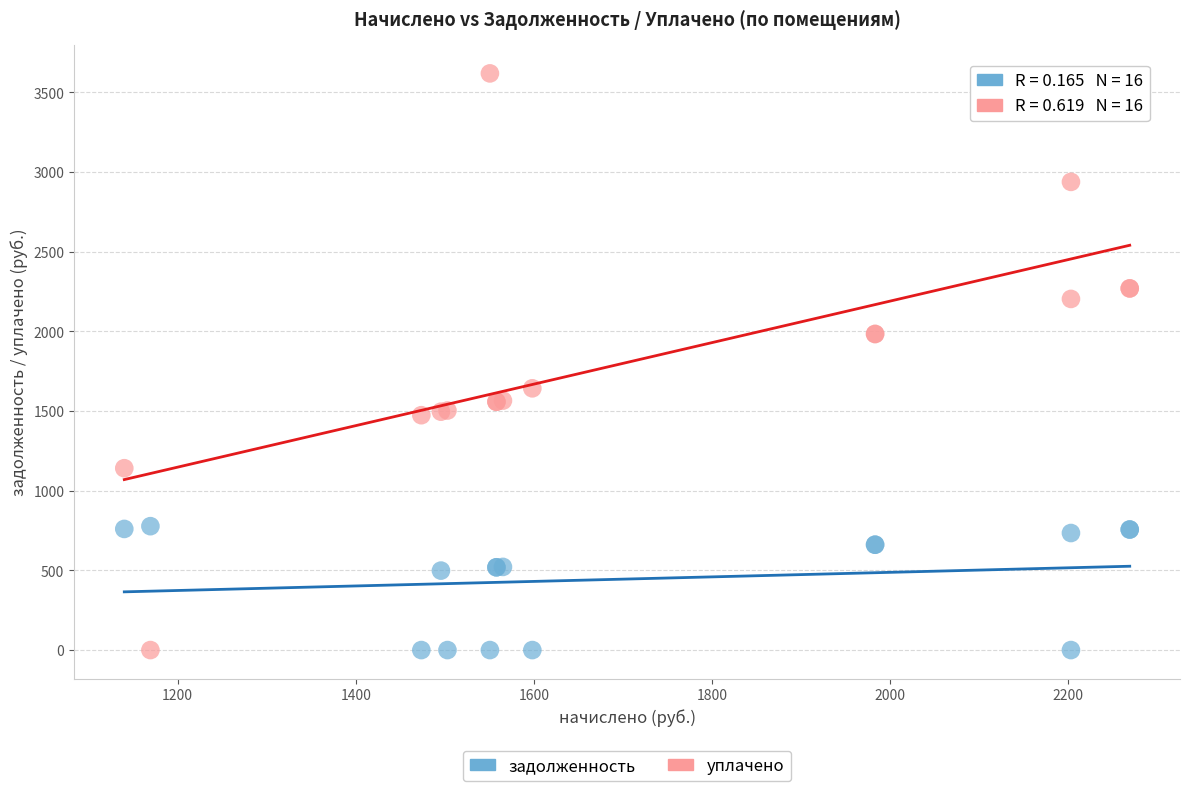

Which series has the largest Y range (max minus min)?

уплачено